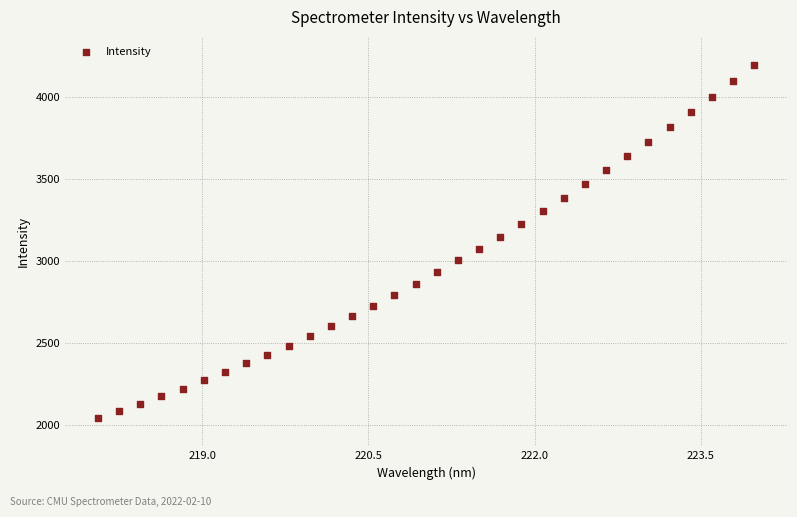

What is the range of Y values (max minus min)?

2152.5